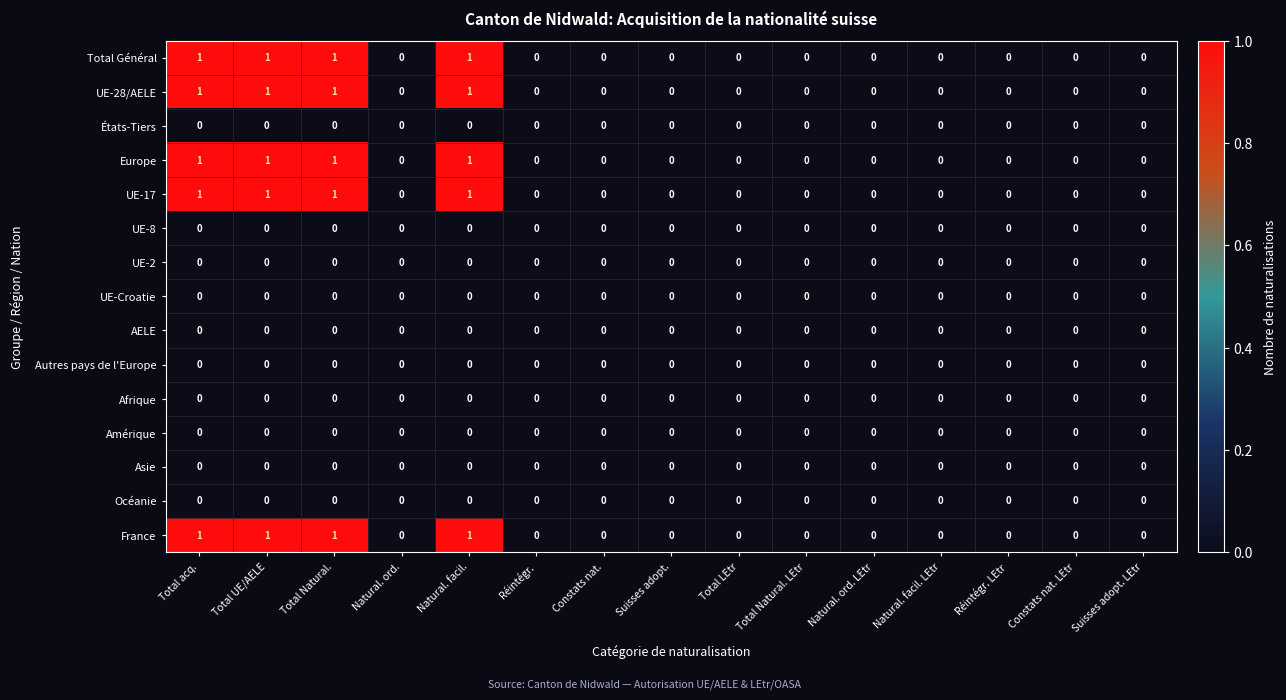

How many Europe values are between 0 and 1?

15